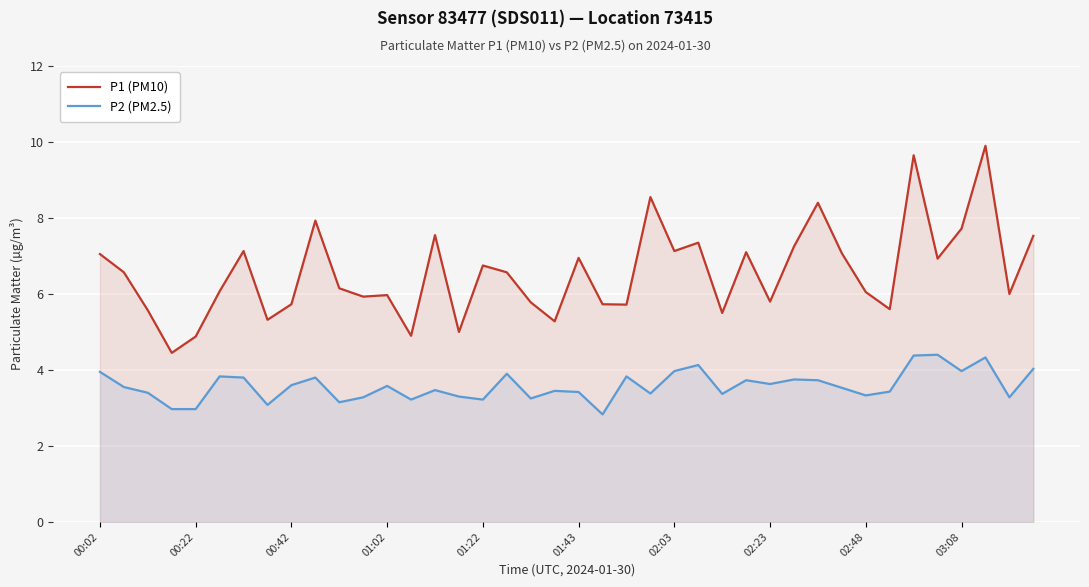

Is it true that P1 (PM10) equals 1.9 at 00:02?

False